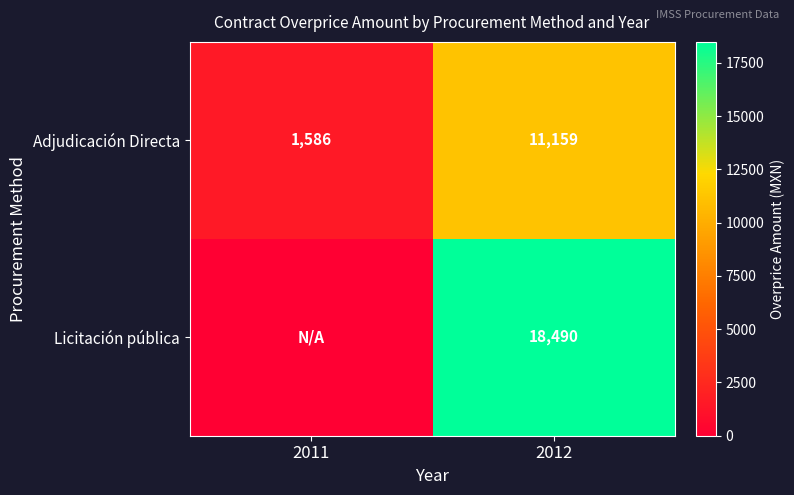

What is the total value across all series at 2011?

1586.4